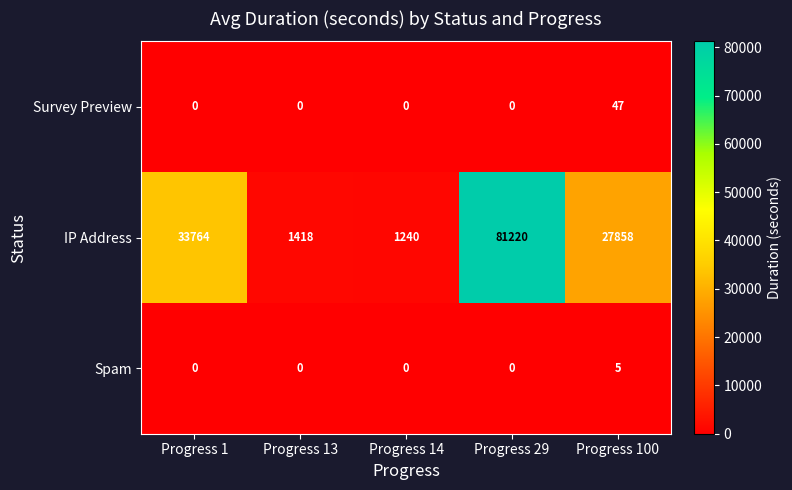

Reading left to right, list all the values displayed in this chart.

Survey Preview: 0	0	0	0	47
IP Address: 33764	1418	1240	81220	27858
Spam: 0	0	0	0	5